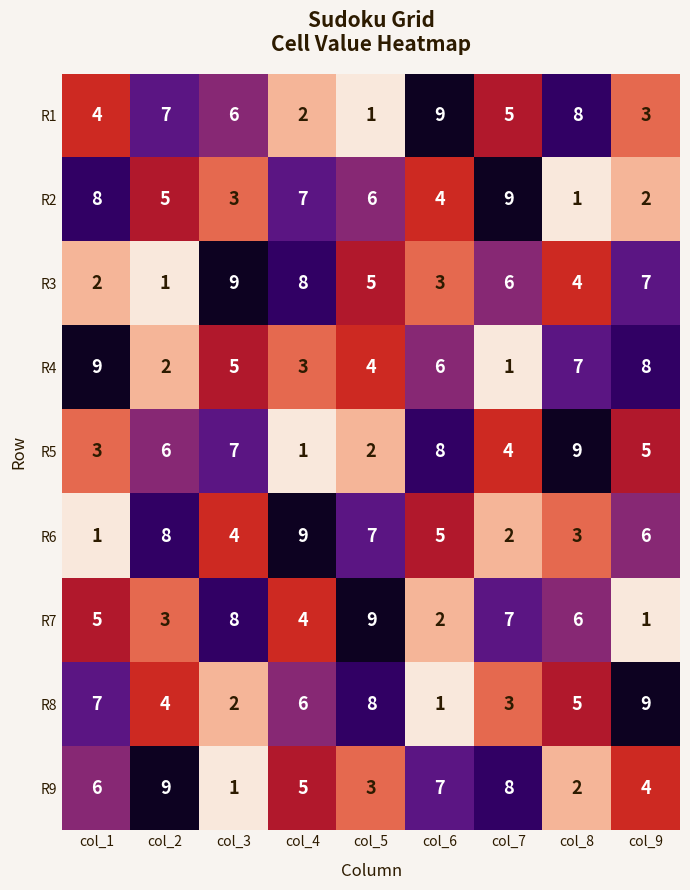

At how many categories does at least one series exceed 4?

9